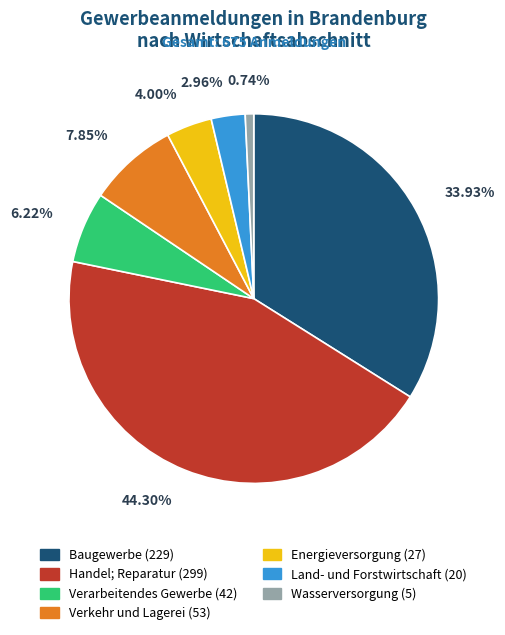

To the nearest percent, what is the difference between the Baugewerbe and Verkehr und Lagerei slice percentages?

26%